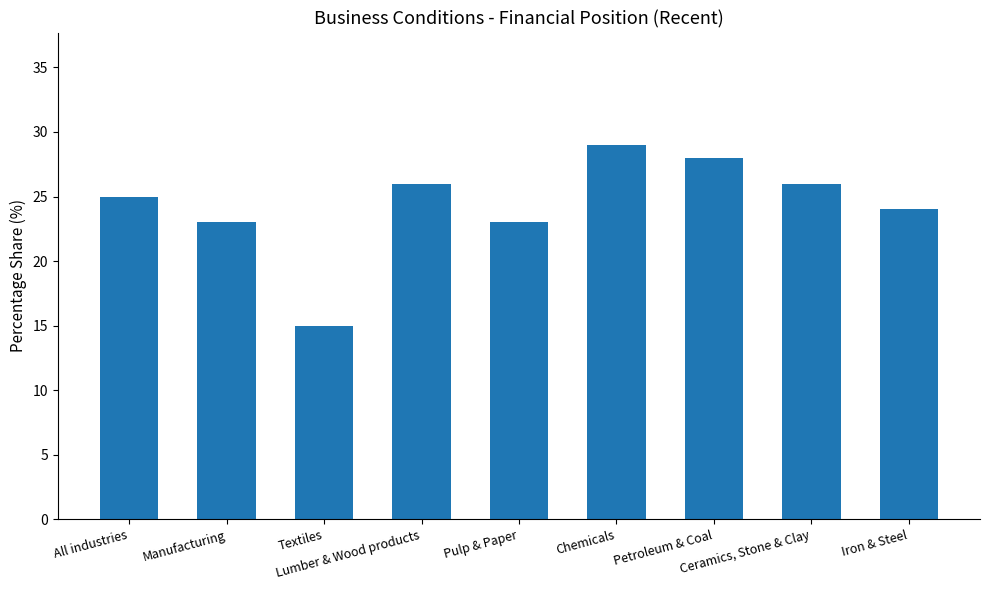

Does the chart contain stacked bars?

No